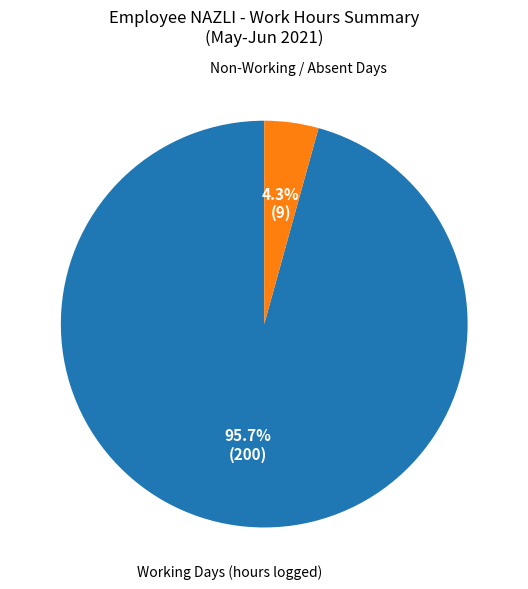

Is there a majority slice in this chart?

Yes